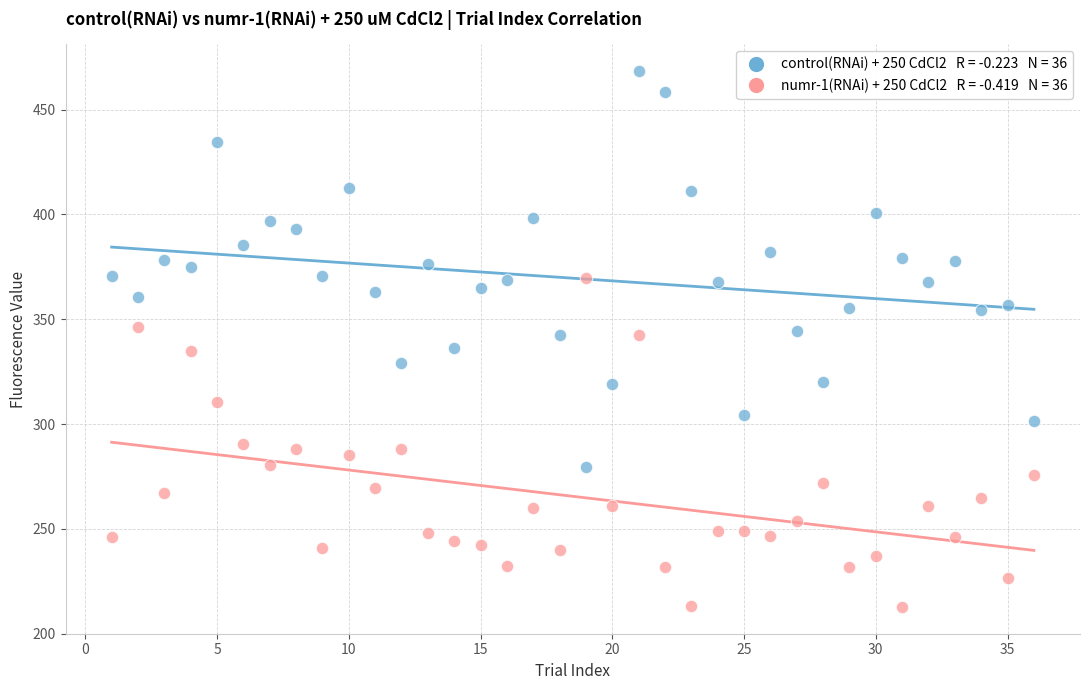

Across all data points, what is the range of X values (max minus min)?

35.0